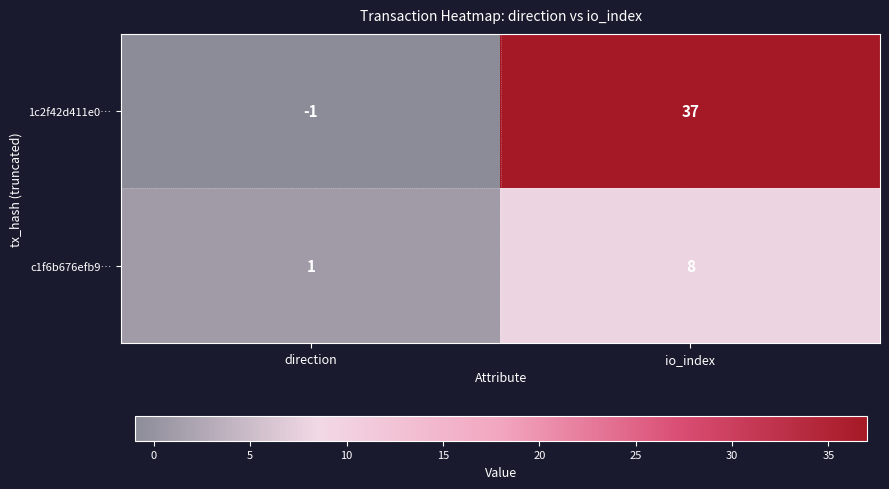

Which category has the lowest value in the c1f6b676efb9… series?

direction